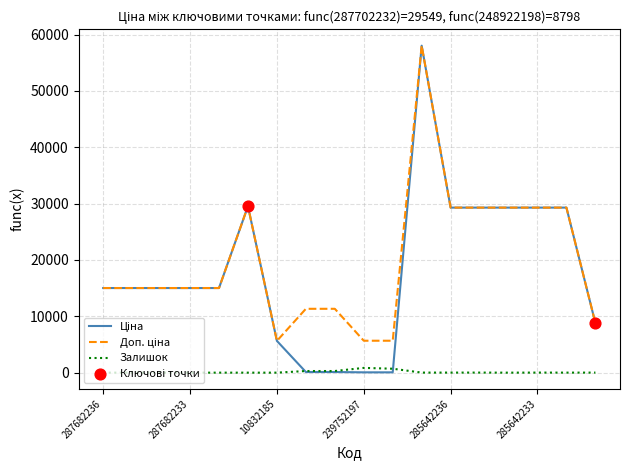

Is this an area chart (filled region under the line)?

No